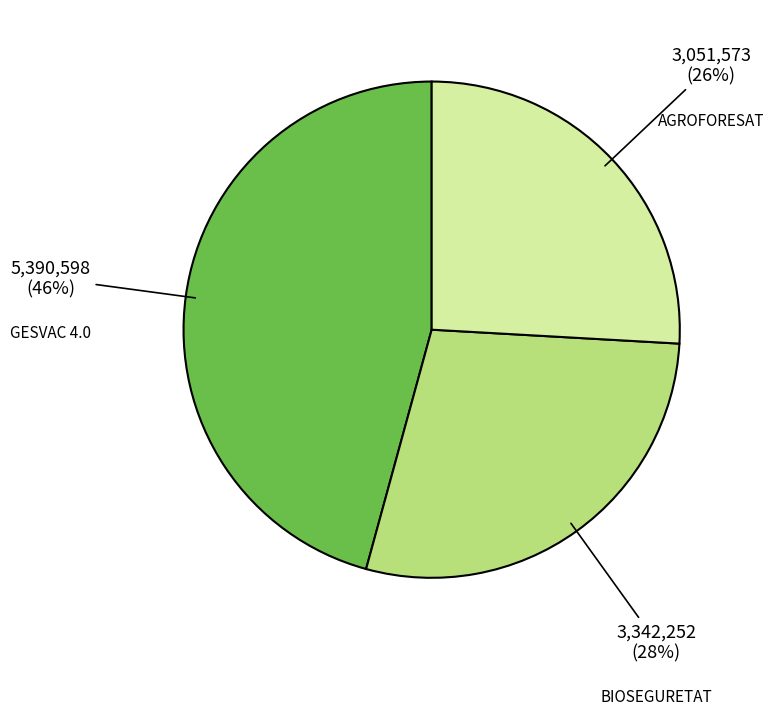

To the nearest percent, what is the average slice percentage?

33%